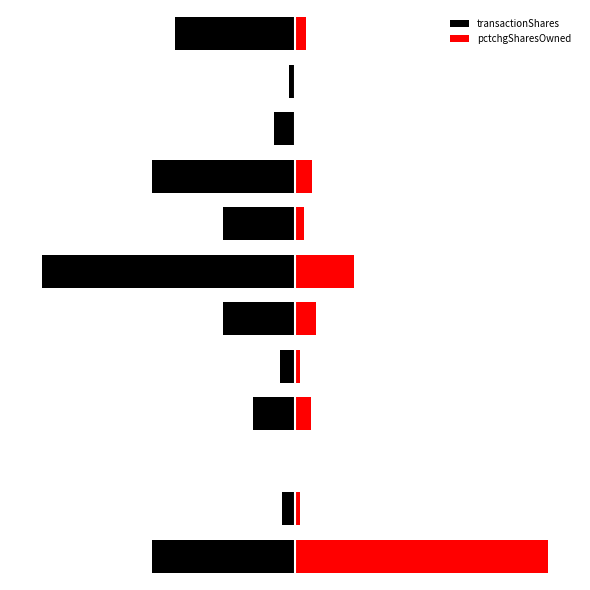

List the series in order of their peak value, lowest first.

transactionShares, pctchgSharesOwned